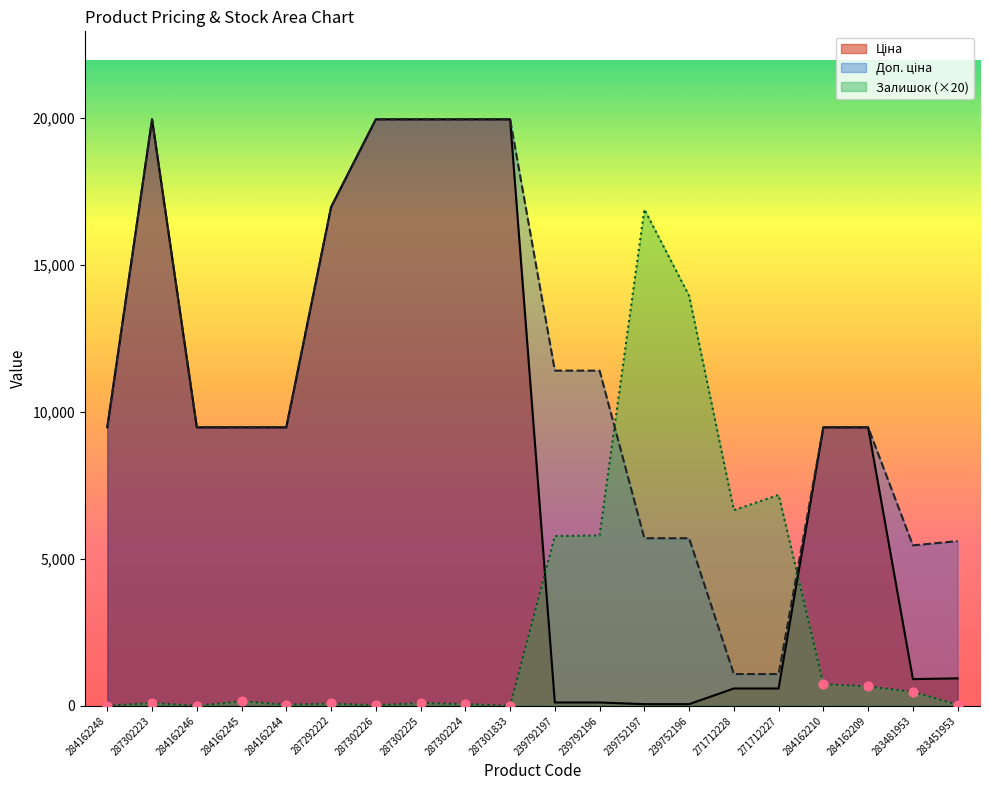

What are all the series names shown in the legend?

Ціна, Доп. ціна, Залишок